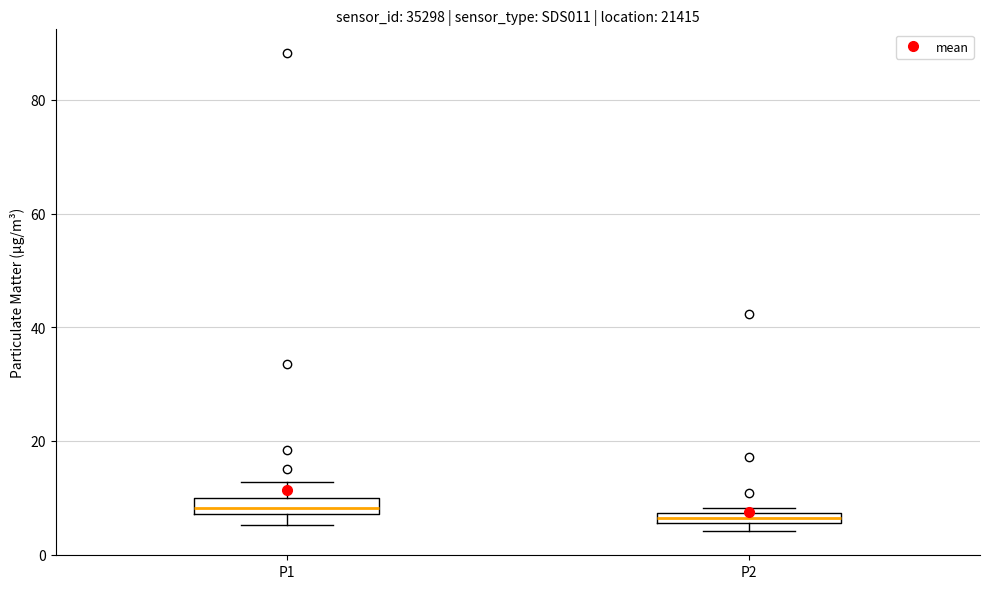

Where is the lower edge of the box for P1 on the y-axis? The values are not printed on the chart, so give them approximately, as read against the axis.

8